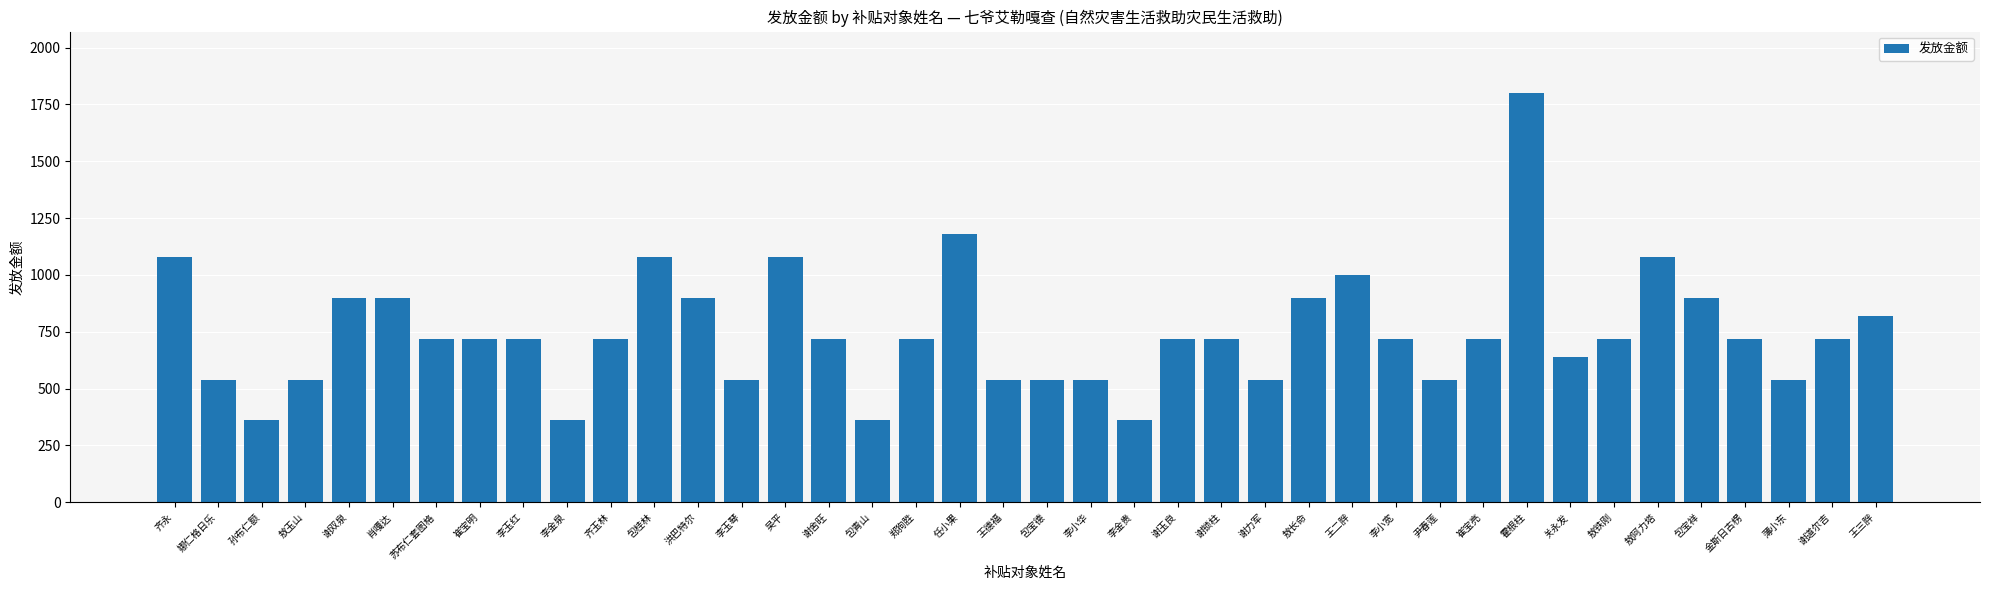

Does the chart contain stacked bars?

No